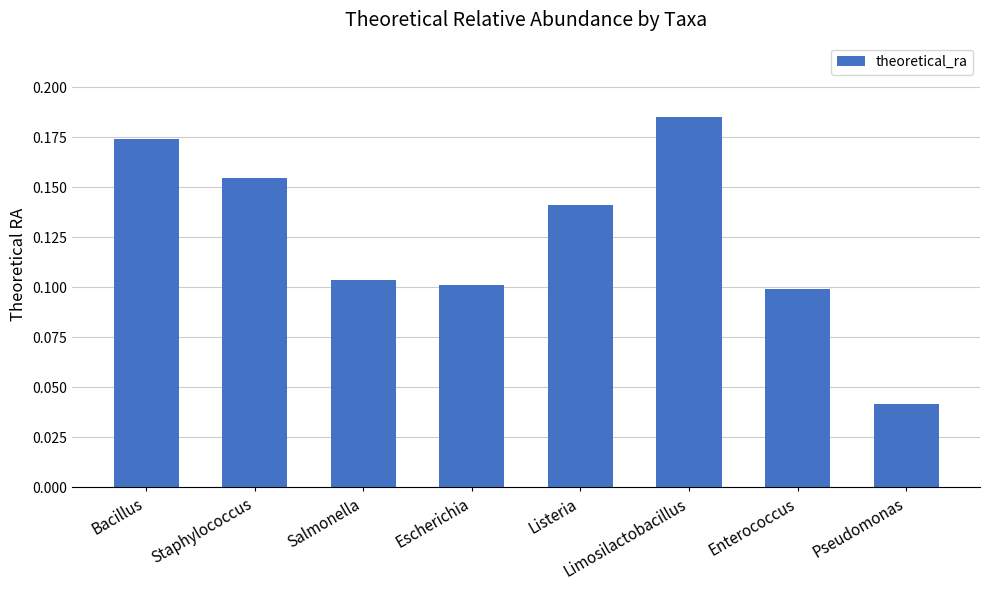

What is the label of the 2nd bar from the left?

Staphylococcus